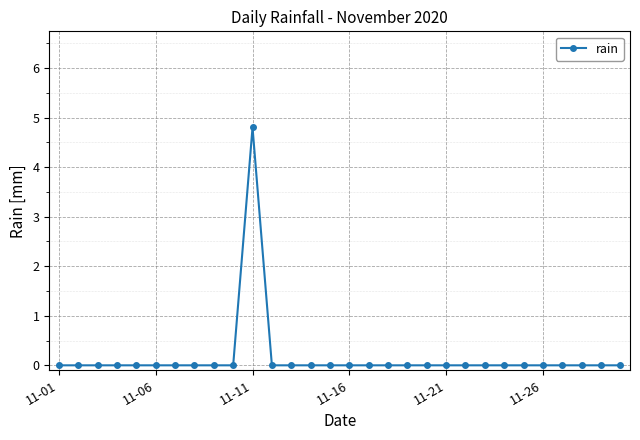

How many distinct data groups are displayed?

1